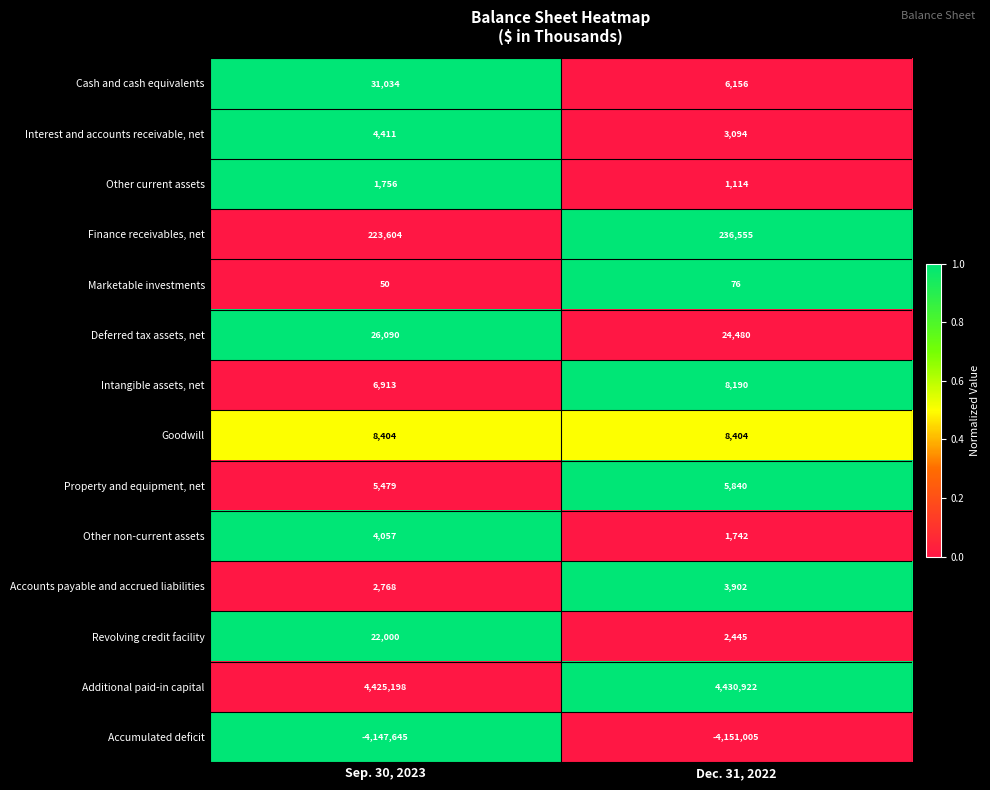

What is the minimum value shown in the chart?

-4151005